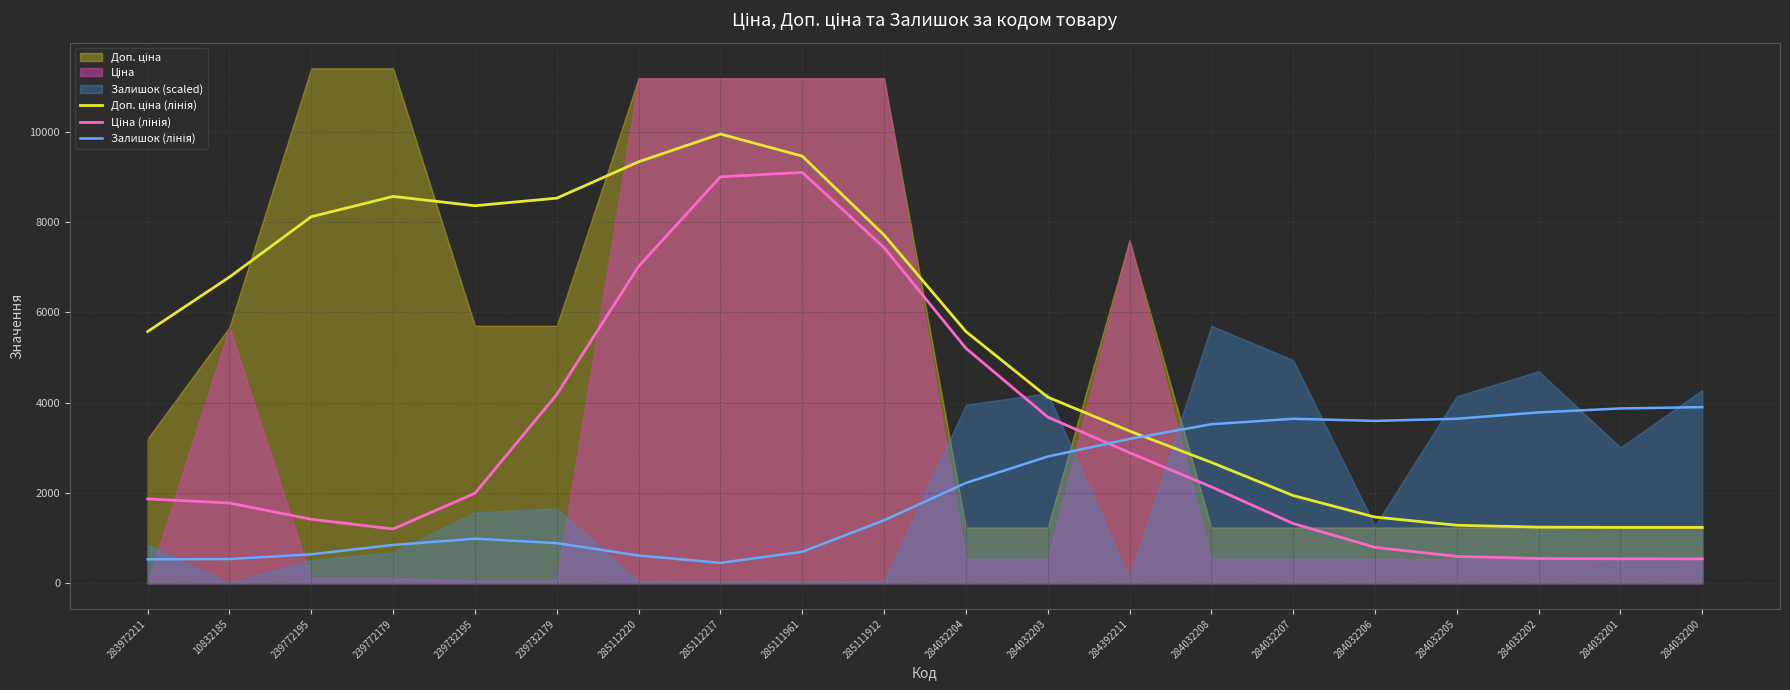

What is the average value of the Залишок (лінія) series?

2088.0